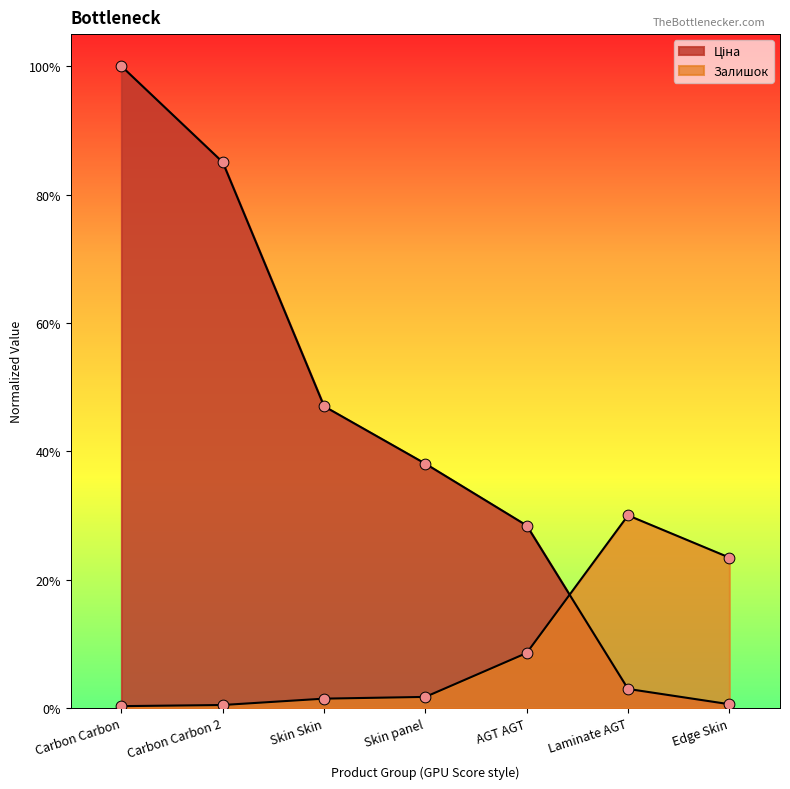

At how many categories does at least one series exceed 0?

7